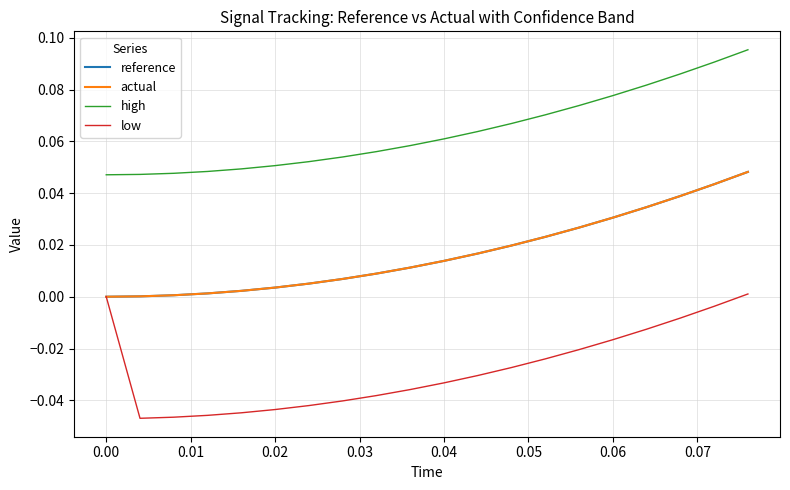

True or false: actual and high intersect in this chart.

False